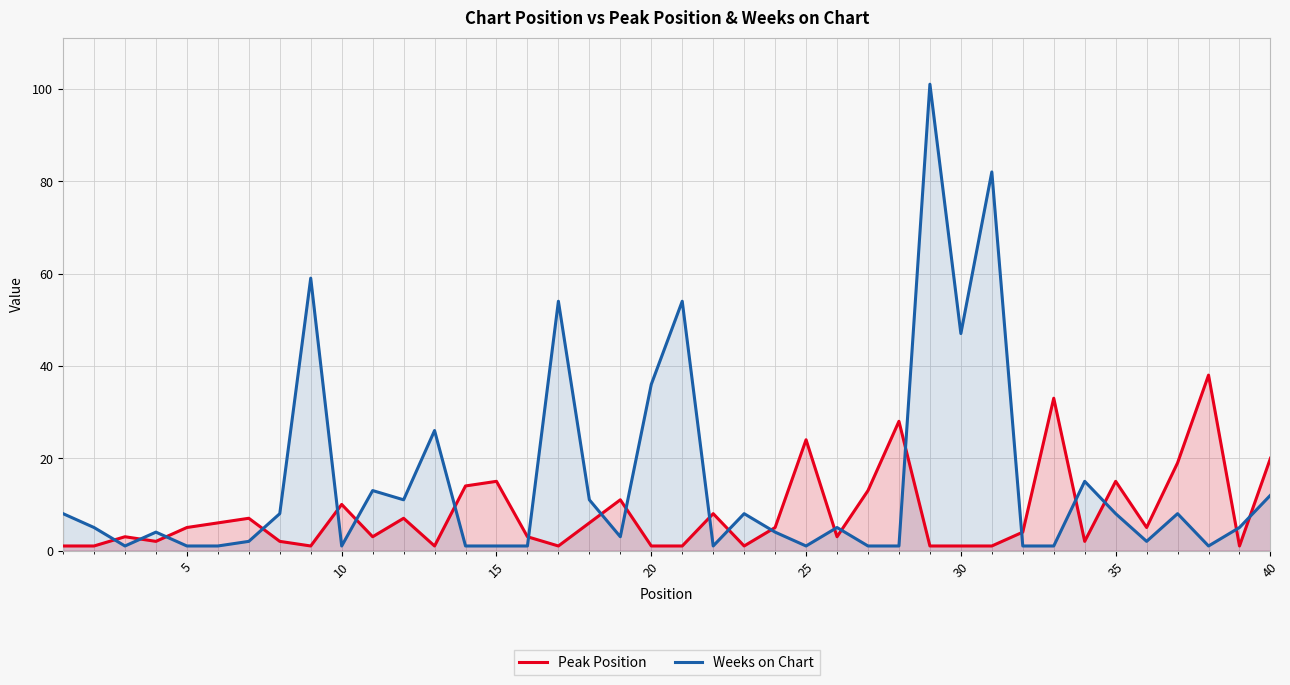

What is the sum of all Weeks on Chart values?

605